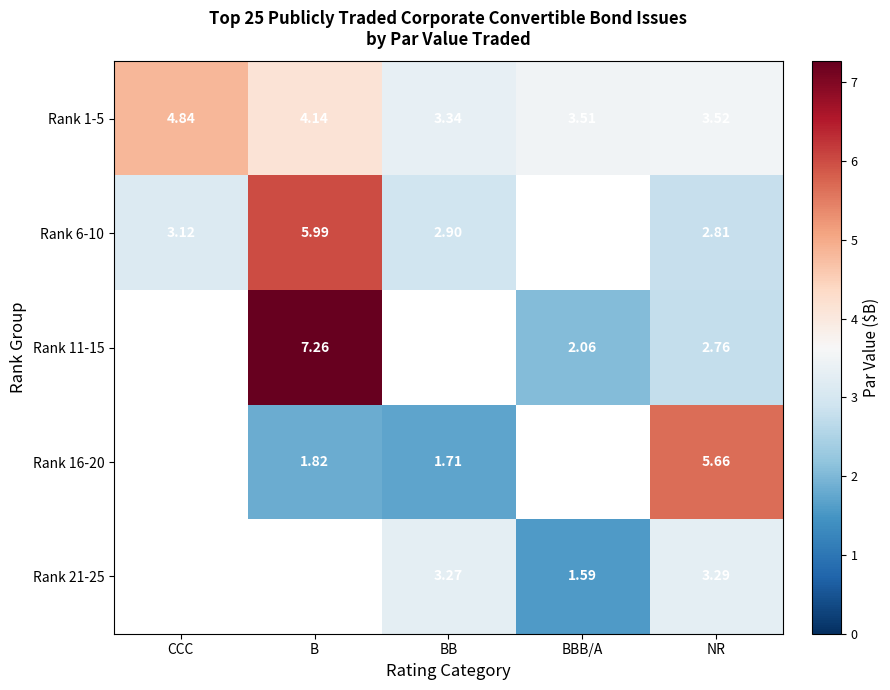

What value does the Rank 16-20 series have at NR?

5.7